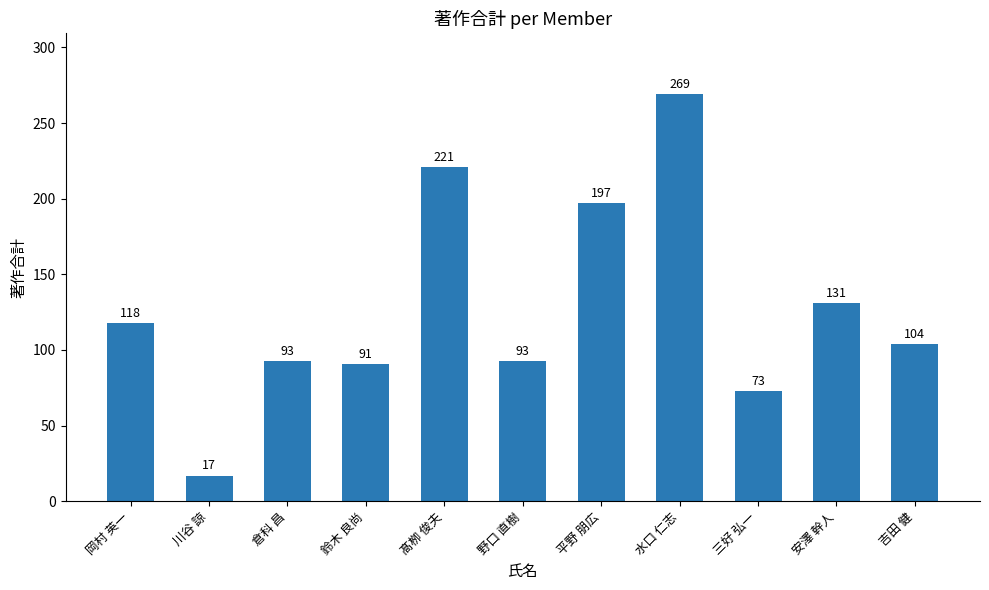

At which label is the value closest to 143?

安澤 幹人